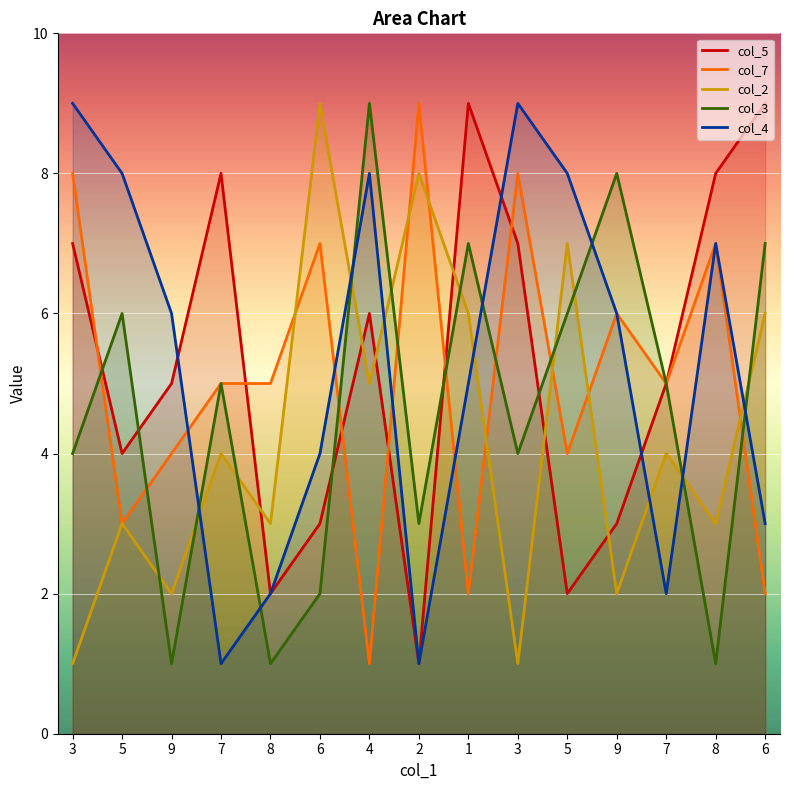

What value does the col_2 series have at 7?

4